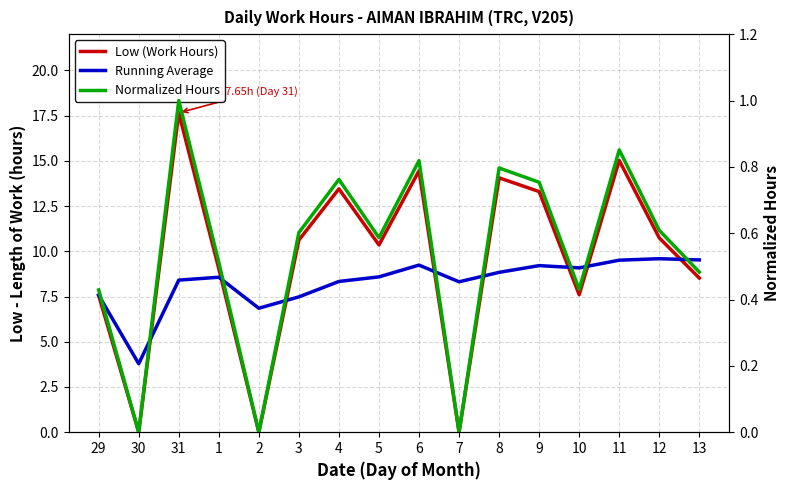

What is the difference between the second highest and minimum values in the Running Average series?

5.7